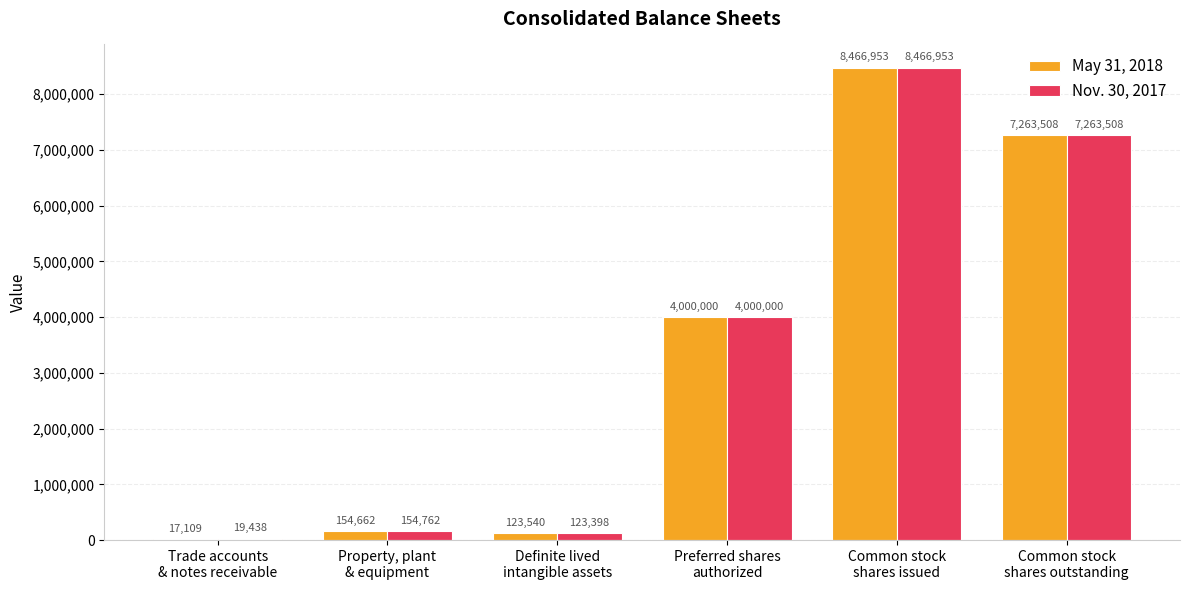

Reading left to right, list all the values displayed in this chart.

May 31, 2018: Trade accounts
& notes receivable=17109	Property, plant
& equipment=154662	Definite lived
intangible assets=123540	Preferred shares
authorized=4000000	Common stock
shares issued=8466953	Common stock
shares outstanding=7263508
Nov. 30, 2017: Trade accounts
& notes receivable=19438	Property, plant
& equipment=154762	Definite lived
intangible assets=123398	Preferred shares
authorized=4000000	Common stock
shares issued=8466953	Common stock
shares outstanding=7263508